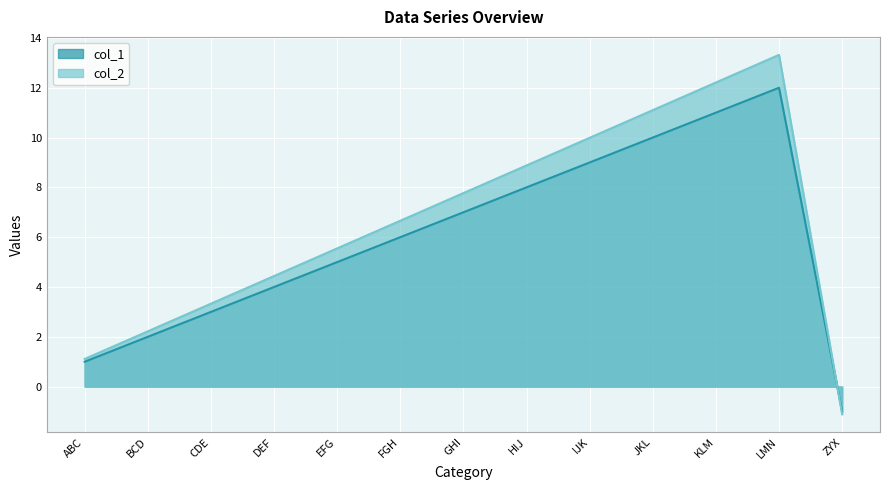

At which category does the chart reach its peak across all series?

LMN